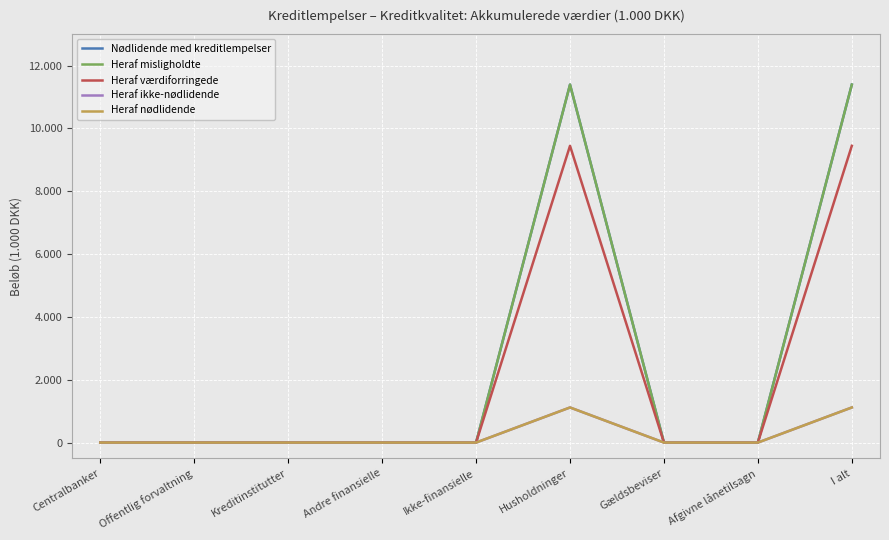

Reading left to right, extract all data points from this chart.

Nødlidende med kreditlempelser: Centralbanker=0	Offentlig forvaltning=0	Kreditinstitutter=0	Andre finansielle=0	Ikke-finansielle=0	Husholdninger=11394	Gældsbeviser=0	Afgivne lånetilsagn=0	I alt=11394
Heraf misligholdte: Centralbanker=0	Offentlig forvaltning=0	Kreditinstitutter=0	Andre finansielle=0	Ikke-finansielle=0	Husholdninger=11394	Gældsbeviser=0	Afgivne lånetilsagn=0	I alt=11394
Heraf værdiforringede: Centralbanker=0	Offentlig forvaltning=0	Kreditinstitutter=0	Andre finansielle=0	Ikke-finansielle=0	Husholdninger=9446	Gældsbeviser=0	Afgivne lånetilsagn=0	I alt=9446
Heraf ikke-nødlidende: Centralbanker=0	Offentlig forvaltning=0	Kreditinstitutter=0	Andre finansielle=0	Ikke-finansielle=0	Husholdninger=1117	Gældsbeviser=0	Afgivne lånetilsagn=0	I alt=1117
Heraf nødlidende: Centralbanker=0	Offentlig forvaltning=0	Kreditinstitutter=0	Andre finansielle=0	Ikke-finansielle=0	Husholdninger=1117	Gældsbeviser=0	Afgivne lånetilsagn=0	I alt=1117